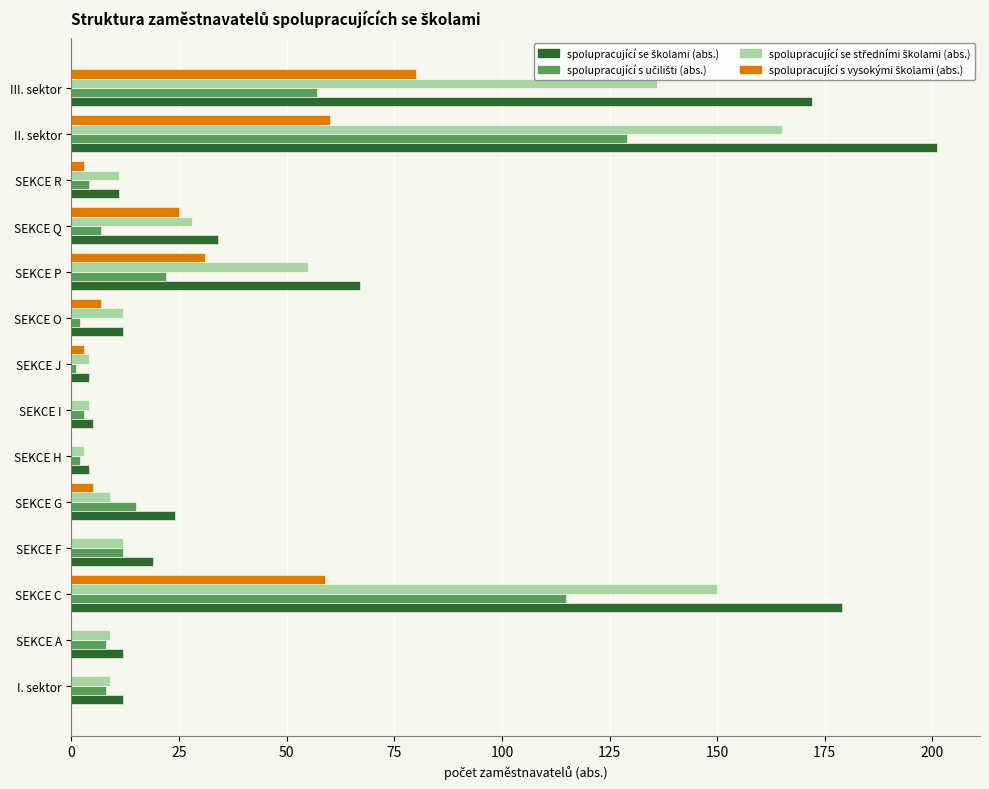

At which category does the chart reach its peak across all series?

II. sektor